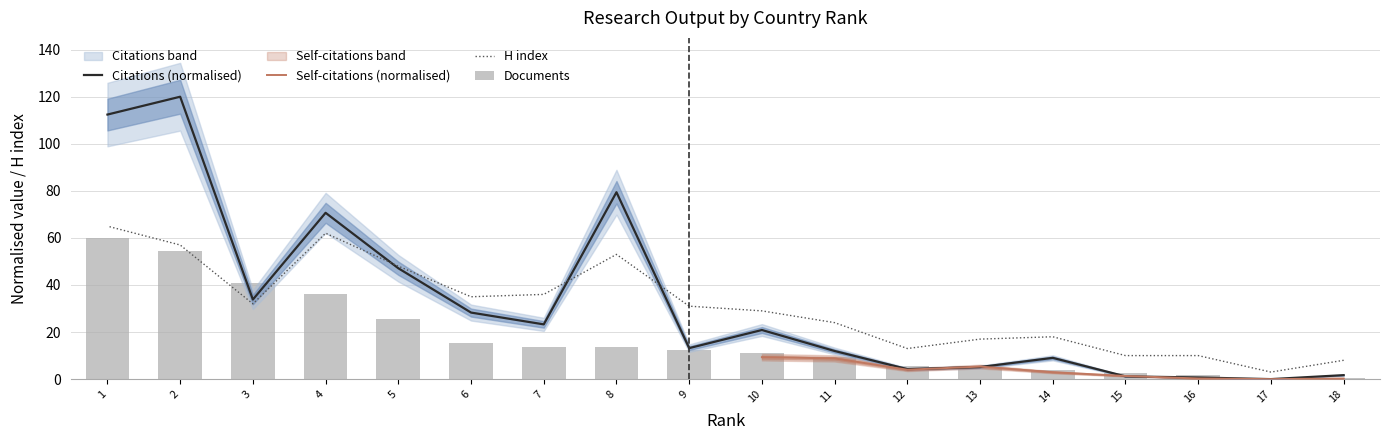

What is the average value of the Documents series?

17.3